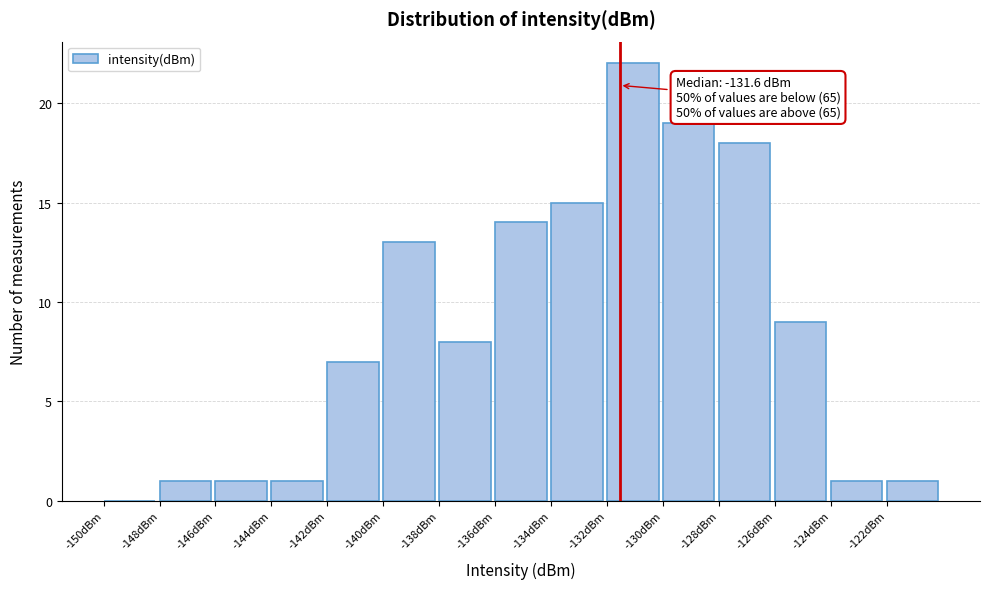

Which range on the x-axis has the tallest bar?

-132 to -130